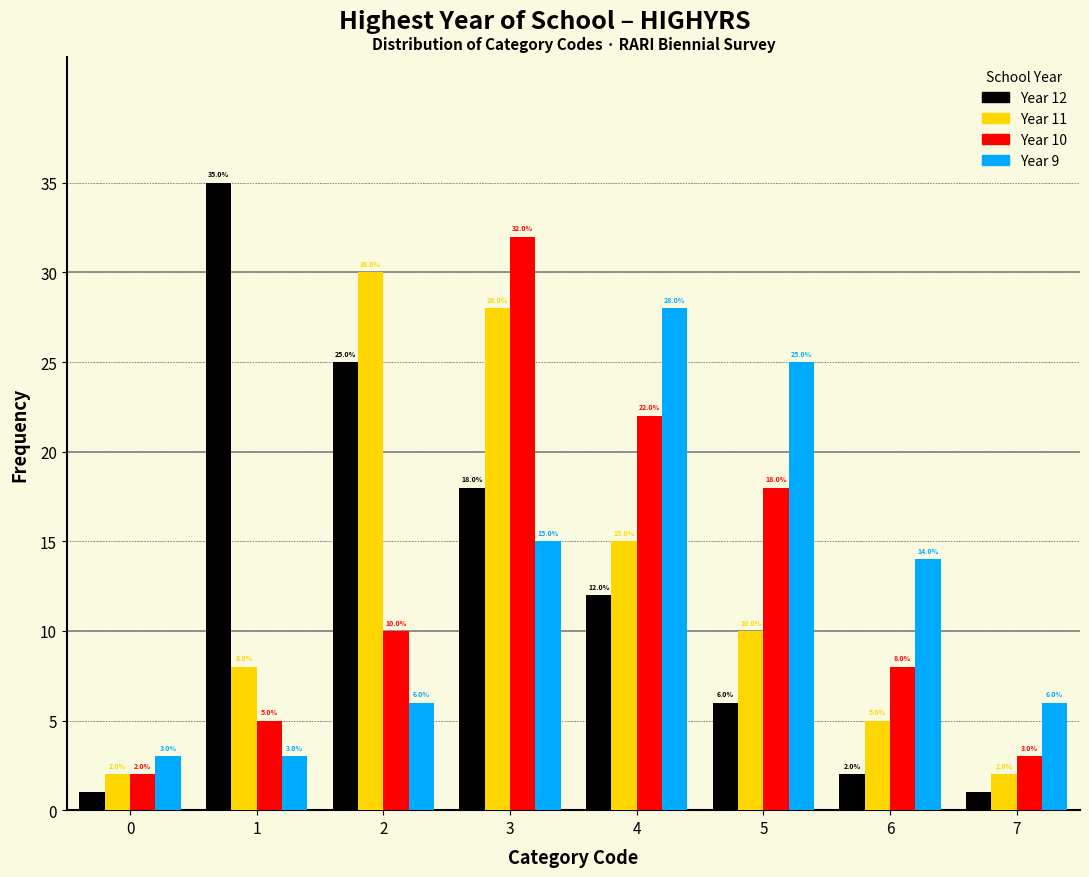

Reading left to right, extract all data points from this chart.

Year 12: 0=1	1=35	2=25	3=18	4=12	5=6	6=2	7=1
Year 11: 0=2	1=8	2=30	3=28	4=15	5=10	6=5	7=2
Year 10: 0=2	1=5	2=10	3=32	4=22	5=18	6=8	7=3
Year 9: 0=3	1=3	2=6	3=15	4=28	5=25	6=14	7=6